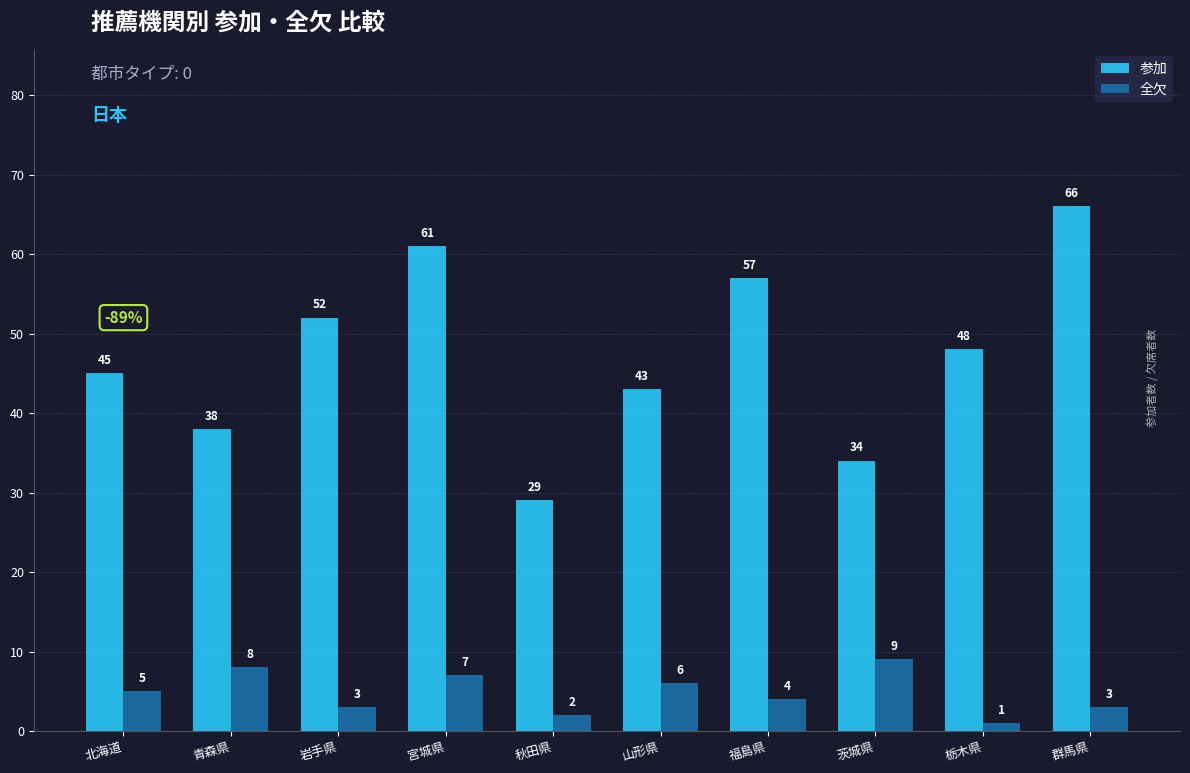

How many bars are there in total?

20